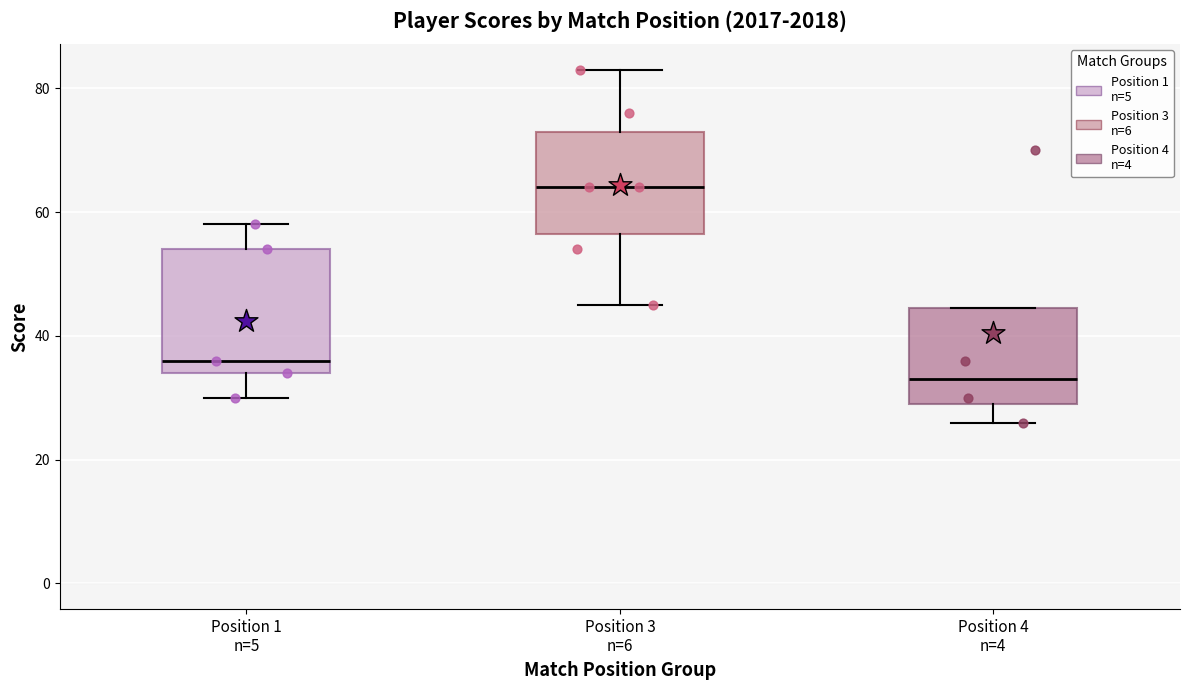

Reading left to right, read every box against the y-axis: the position of its median line, the range the box covers, and the ends of its whiskers. The values are not printed on the chart, so give them approximately, as read against the axis.

Position 1 n=5: median 36, box 34 to 54, whiskers 30 to 58
Position 3 n=6: median 64, box 56 to 74, whiskers 46 to 84
Position 4 n=4: median 34, box 30 to 44, whiskers 26 to 44